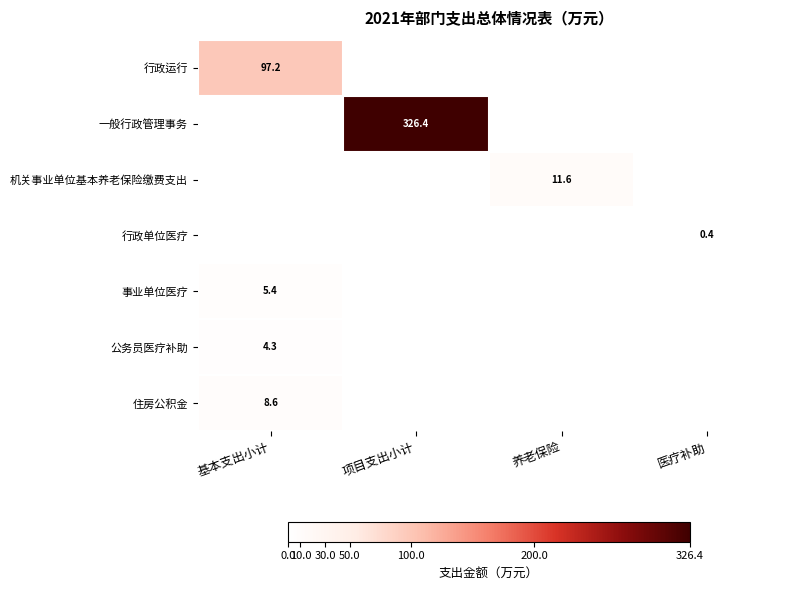

The 行政运行 series shows 97.2 at 基本支出小计. True or false?

True